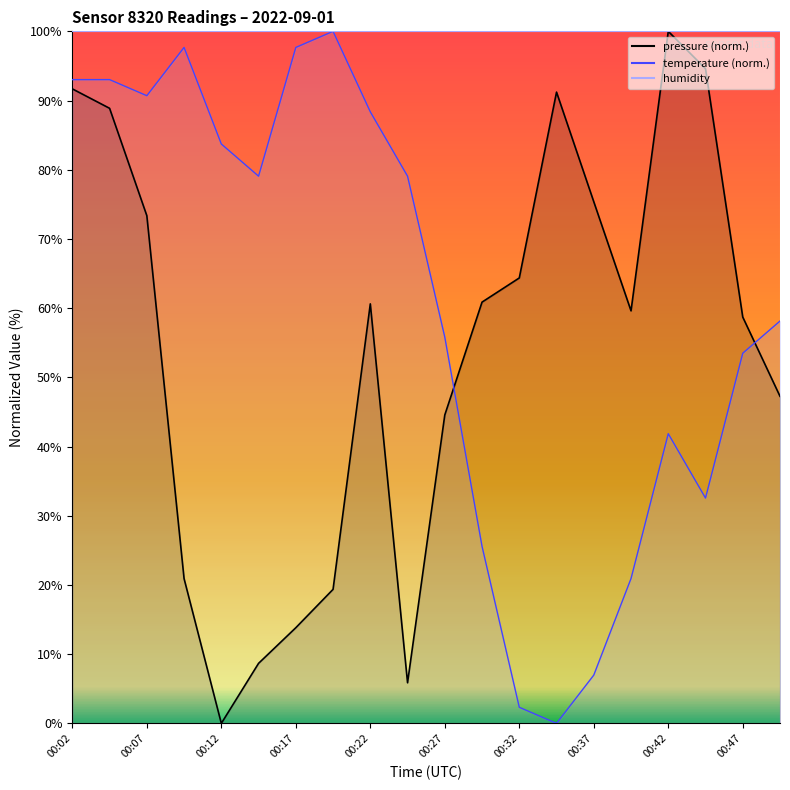

True or false: temperature and pressure intersect in this chart.

True